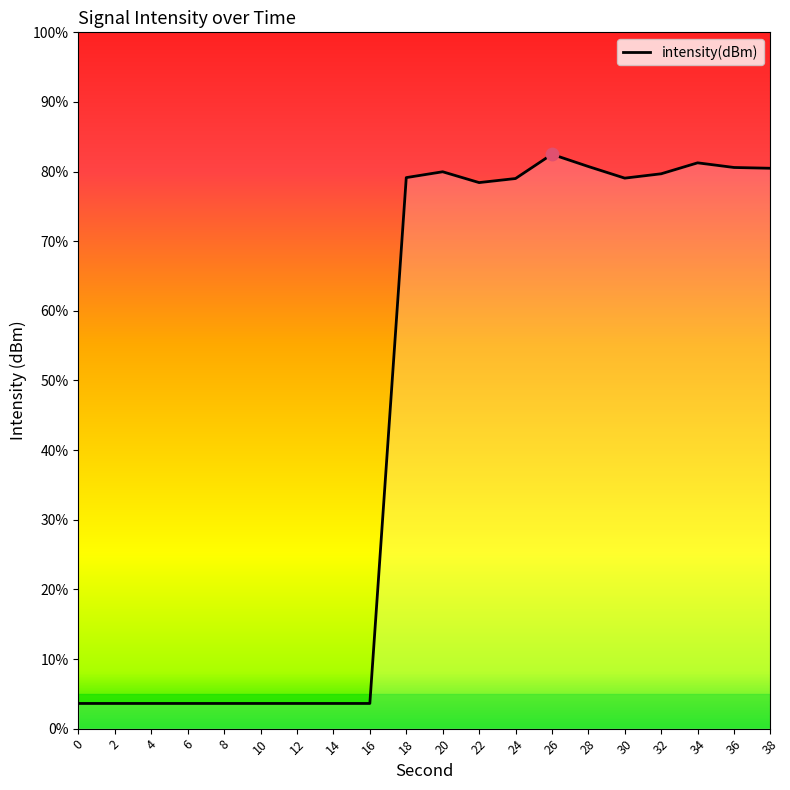

Which has a higher value, 26 or 0?

26